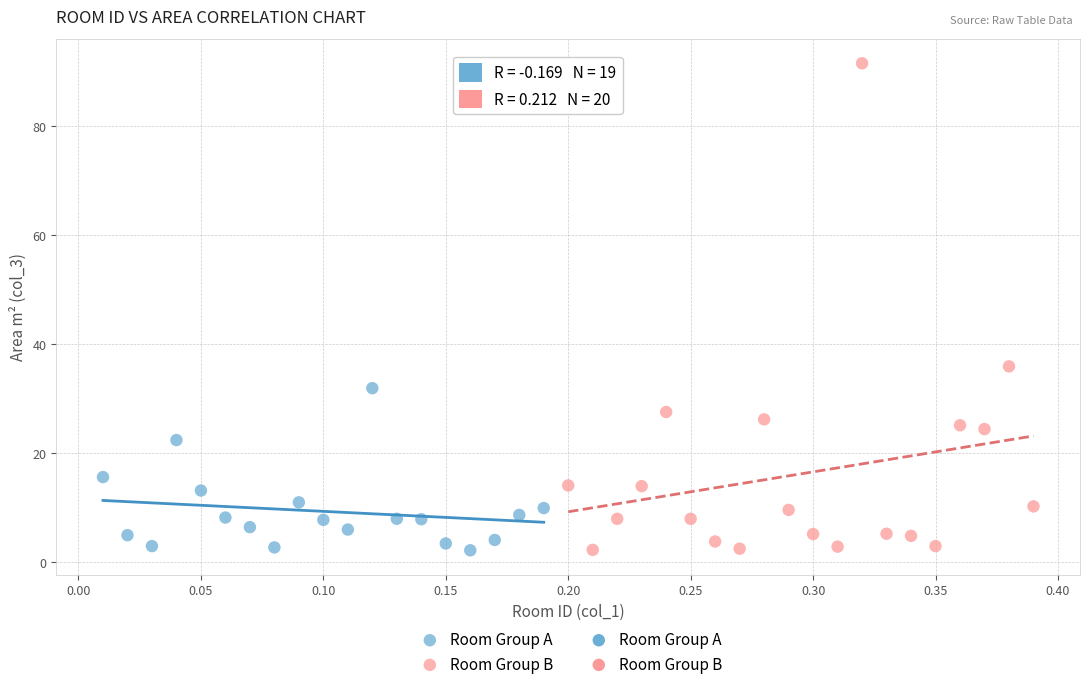

Which series reaches the maximum Y coordinate?

Room Group B